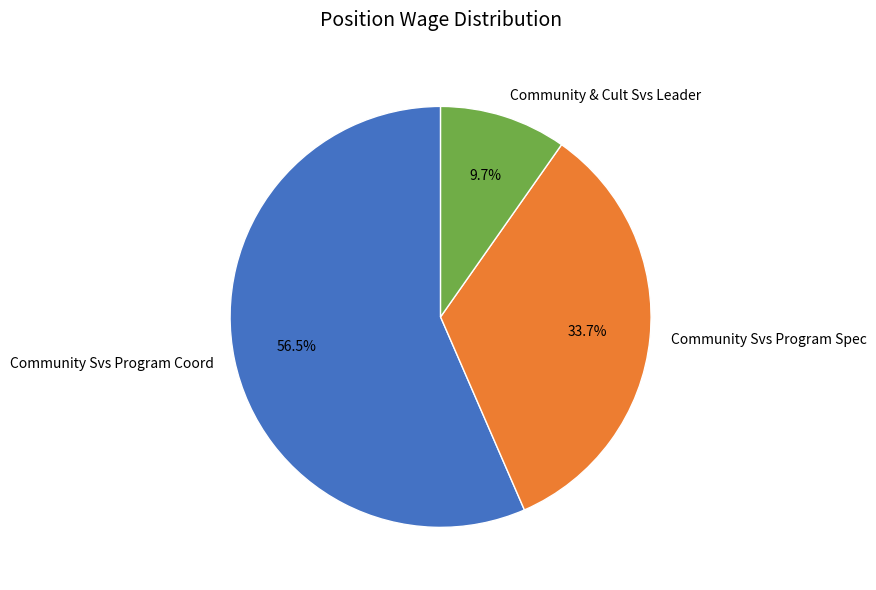

Which has a higher value, Community Svs Program Spec or Community & Cult Svs Leader?

Community Svs Program Spec